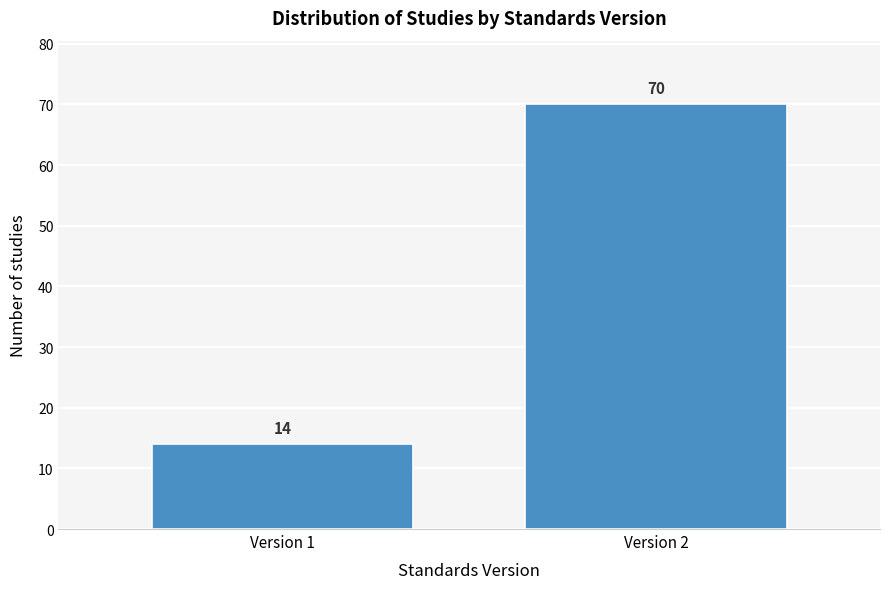

Reading left to right, what are all the values shown in this chart?

Version 1=14	Version 2=70